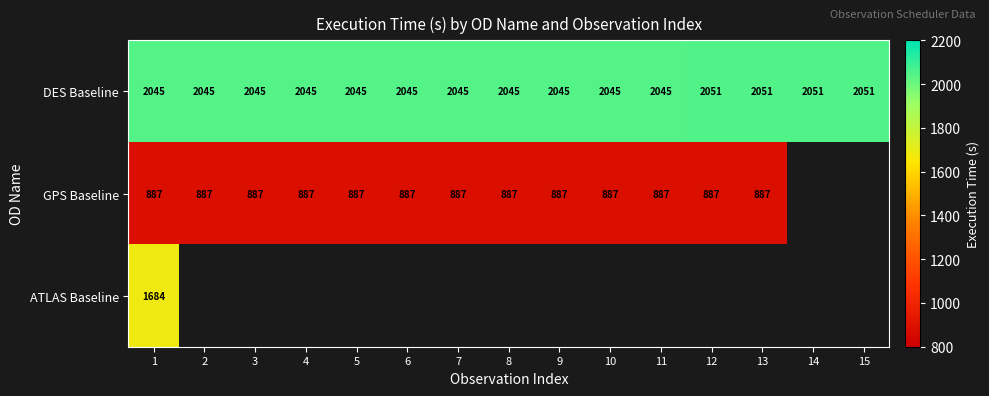

The value of DES Baseline at 13 is 2051. True or false?

True